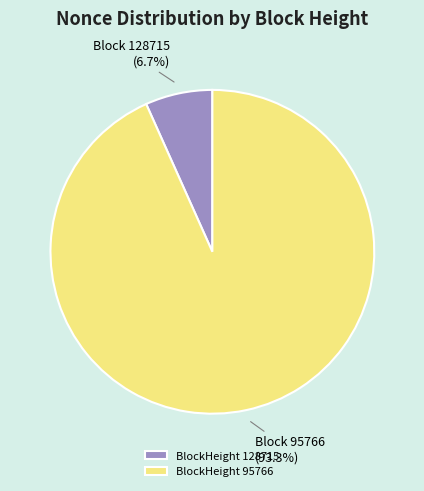

Which category has the smallest portion of the pie?

BlockHeight 128715